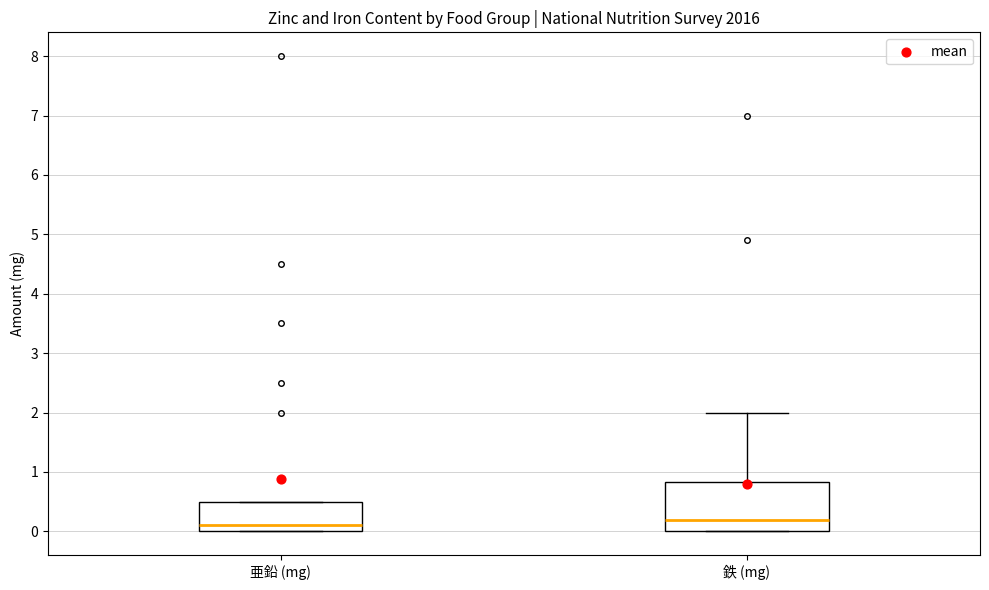

Comparing the boxes themselves (not the whiskers), which one is the tallest?

鉄 (mg)